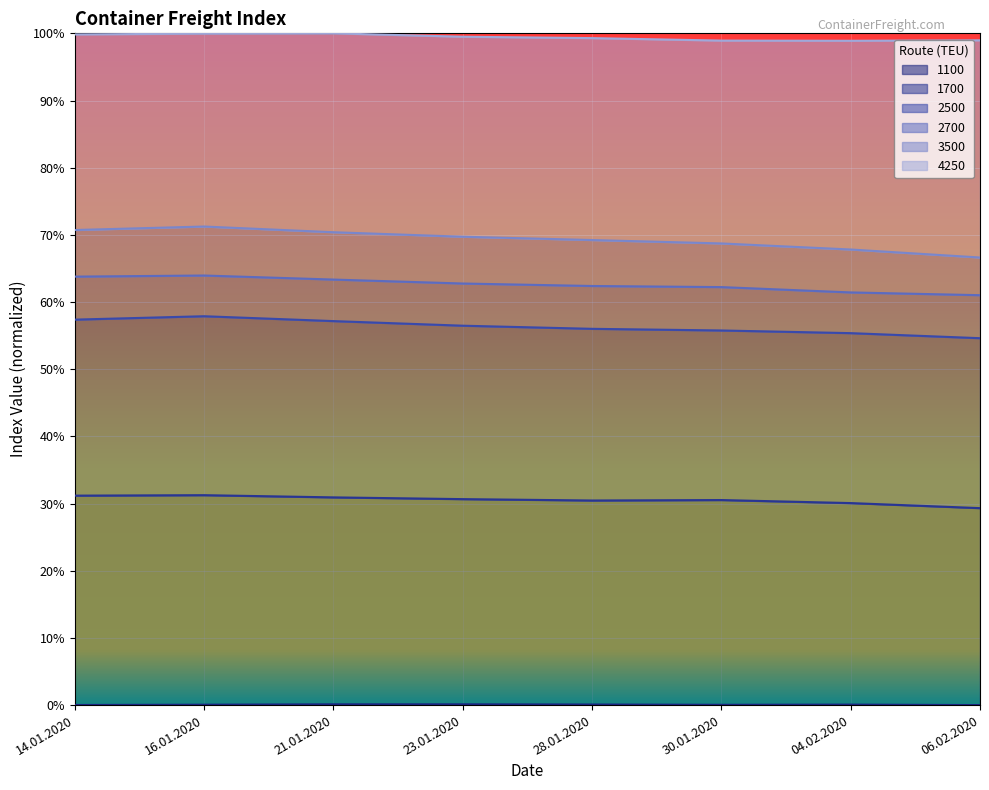

True or false: 4250 has more than 2 interior local peaks.

False